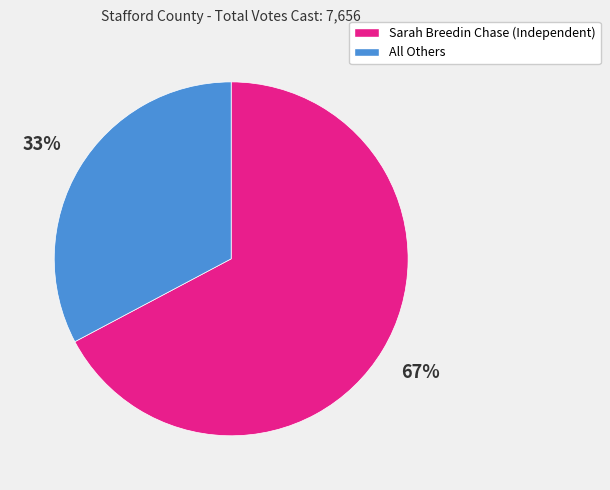

To the nearest percent, what percentage of the pie is Sarah Breedin Chase (Independent)?

67%